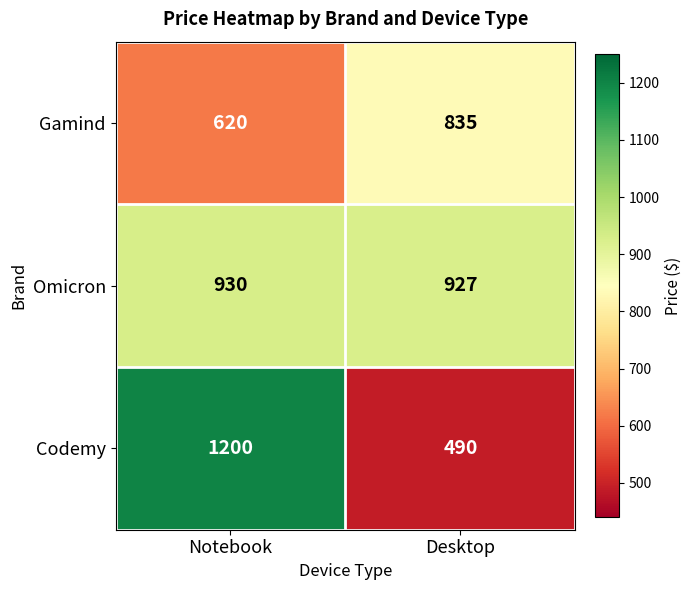

Where is Omicron nearest to the value 928?

Desktop